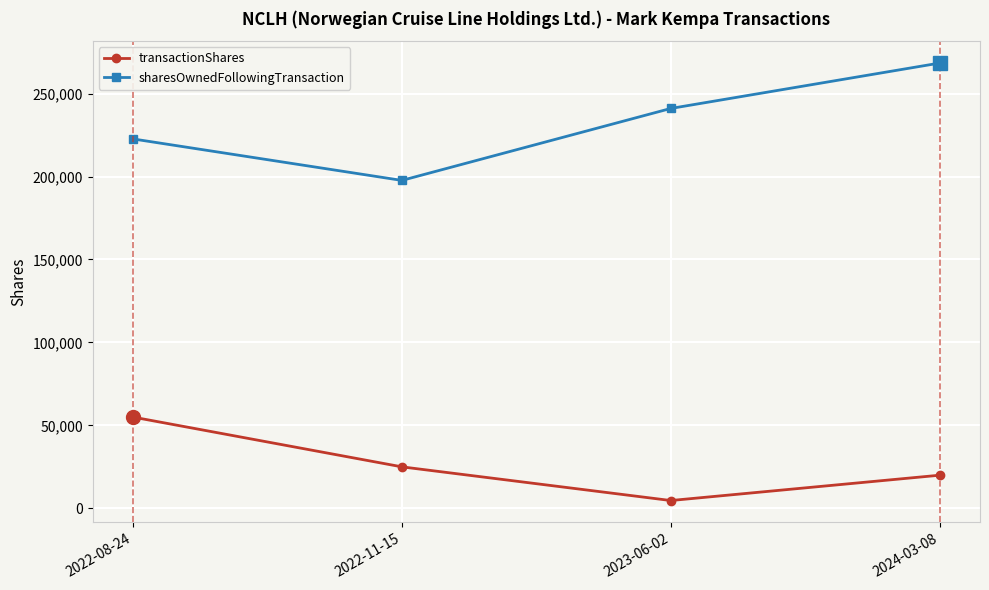

What are all the series names shown in the legend?

transactionShares, sharesOwnedFollowingTransaction